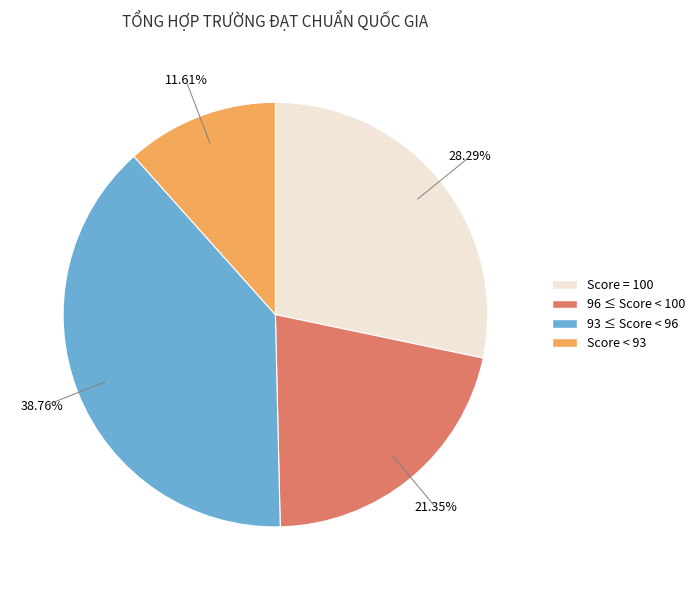

Is there a majority slice in this chart?

No